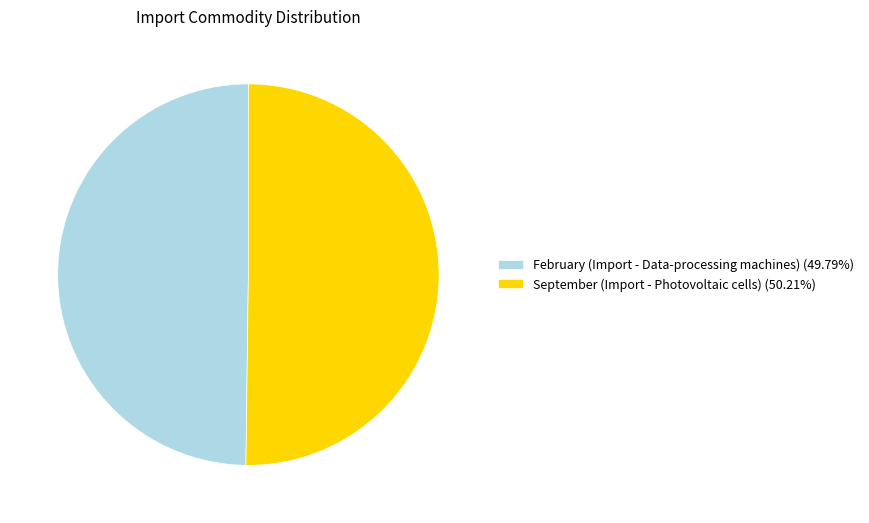

Do February (Import - Data-processing machines) (49.79%) and September (Import - Photovoltaic cells) (50.21%) together represent more than half of the pie?

Yes